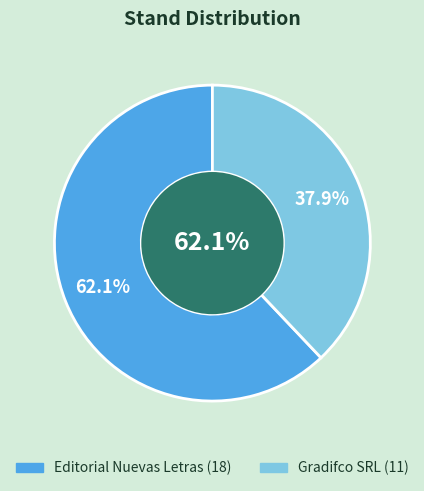

How many slices are in this pie chart?

2